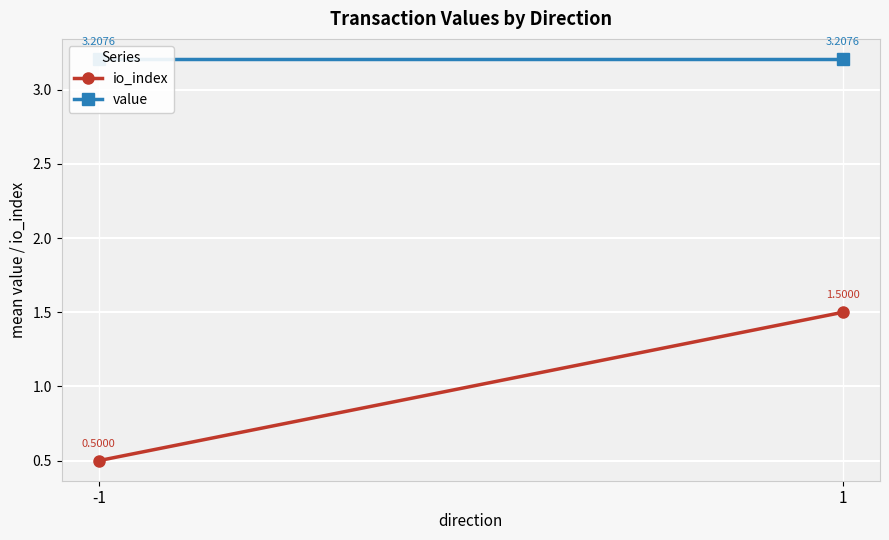

Rank the series at 1 from highest to lowest value.

value, io_index